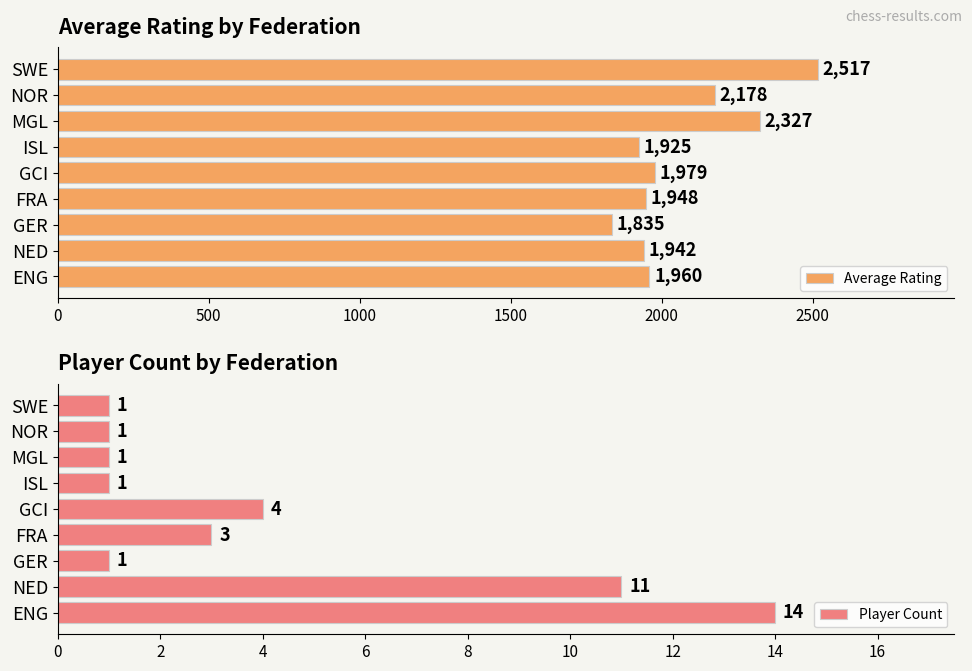

Which category has the lowest value in the Average Rating series?

GER